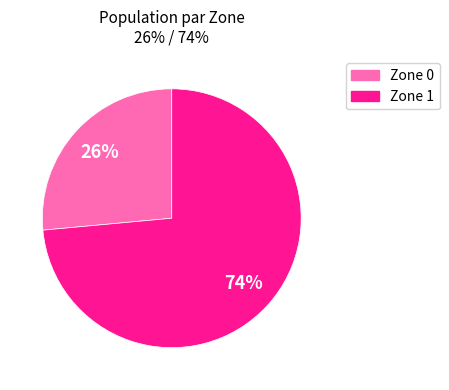

Is there any slice that represents more than half of the pie?

Yes